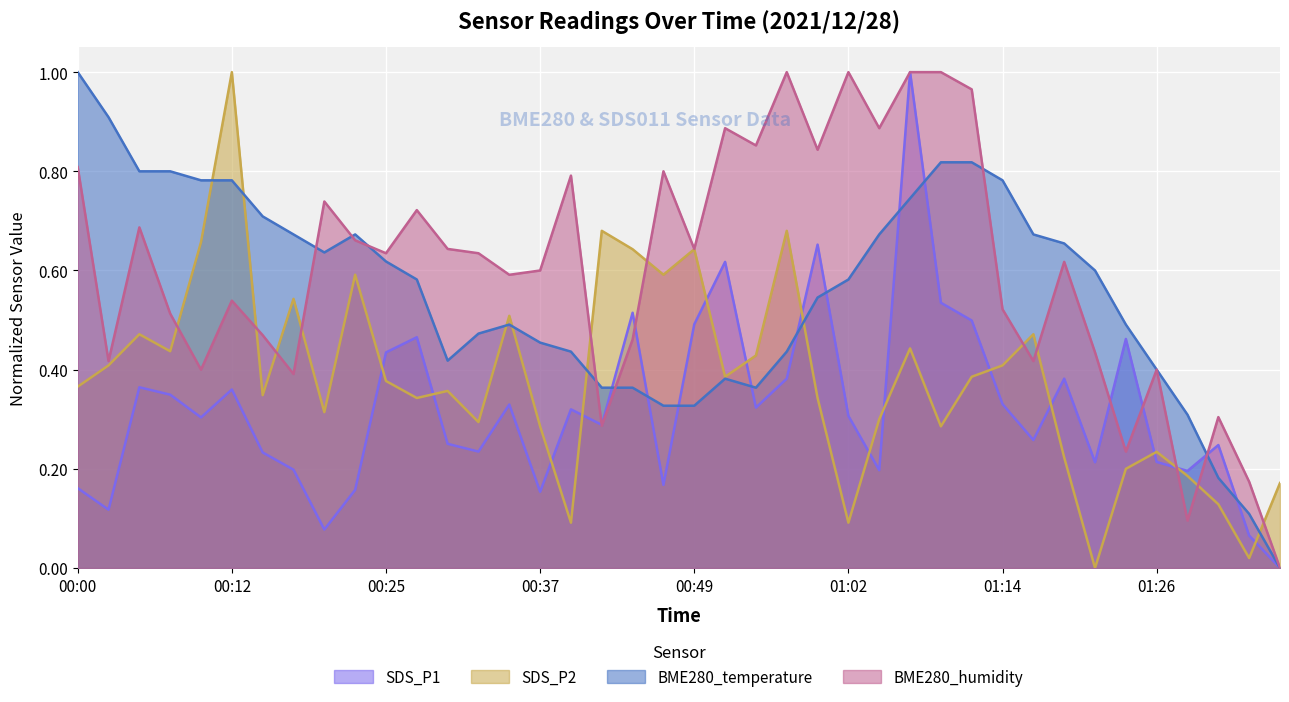

In BME280_temperature, how many points are higher than both neighbors (excluding endpoints)?

3